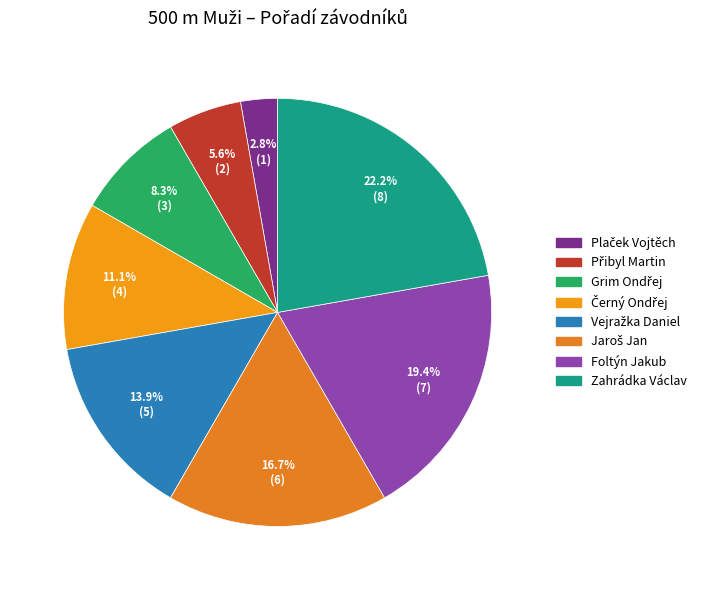

Does Foltýn Jakub represent more than half of the total?

No